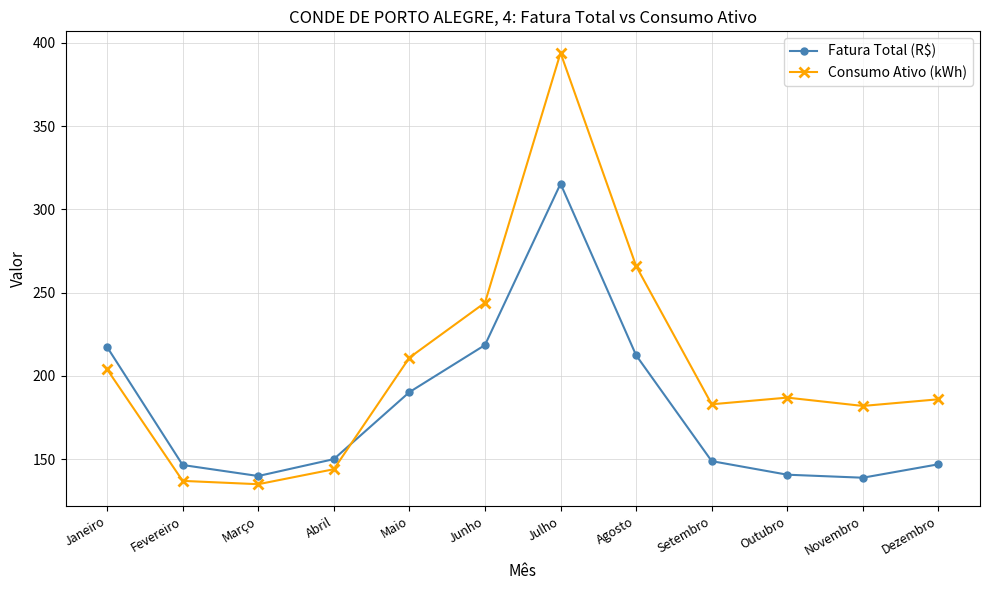

True or false: Fatura Total (R$) and Consumo Ativo (kWh) intersect in this chart.

True